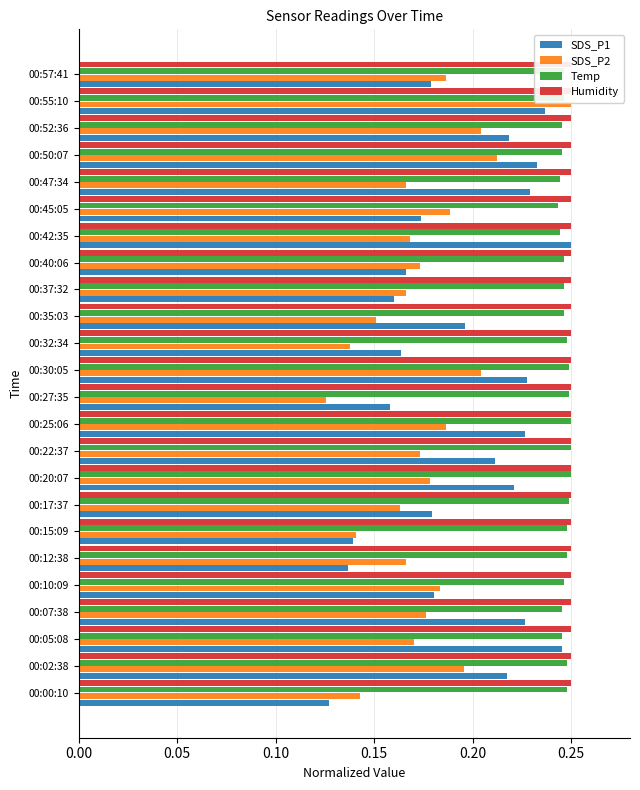

How many bars are there in total?

96